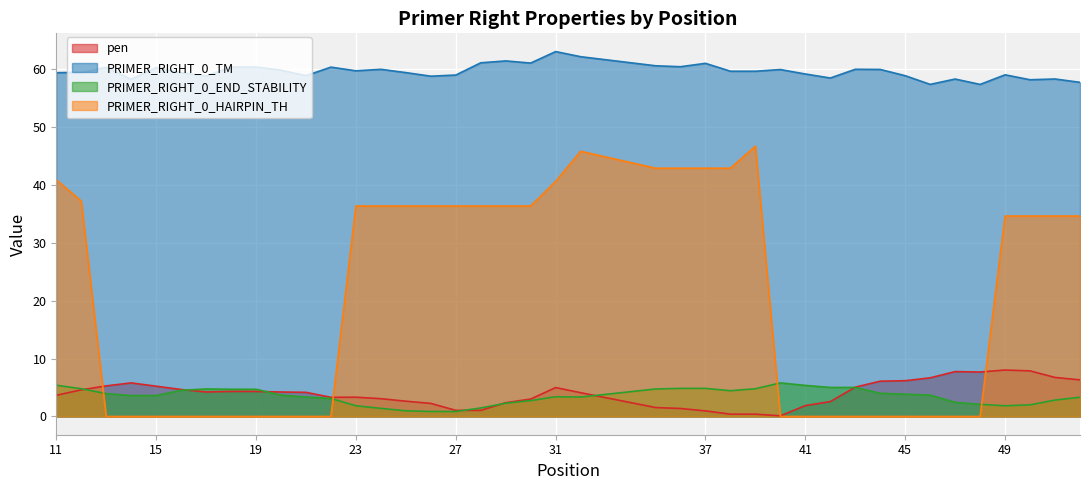

Between 22 and 36, which series saw the biggest shift?

PRIMER_RIGHT_0_HAIRPIN_TH